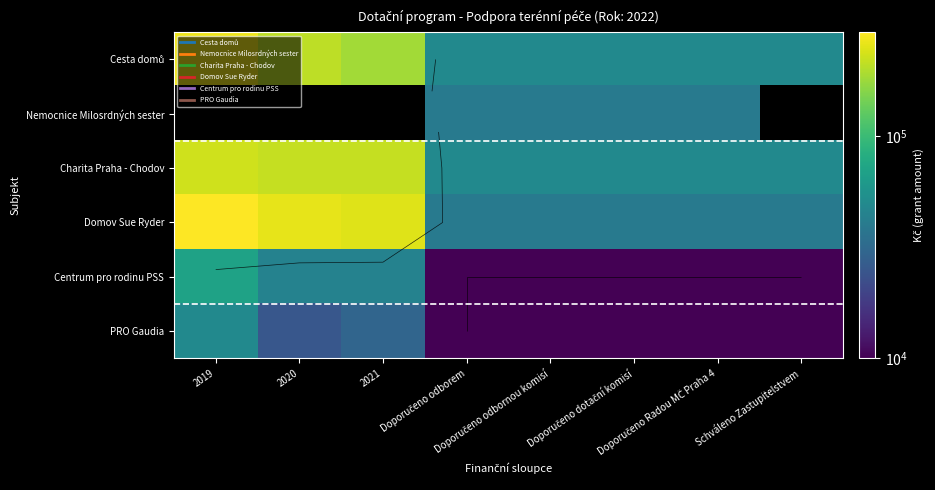

What is the total value across all series at Doporučeno odborem?

200000